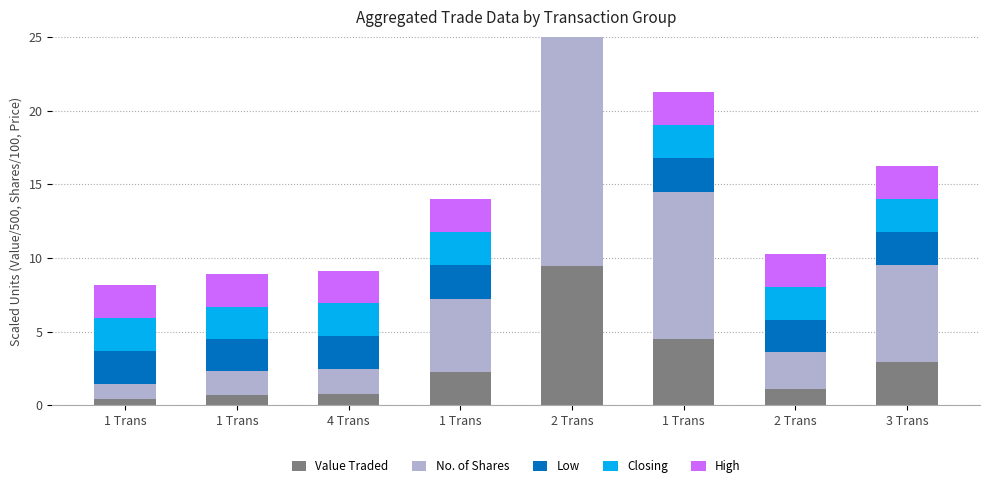

How many data points in Value Traded are above 2?

4